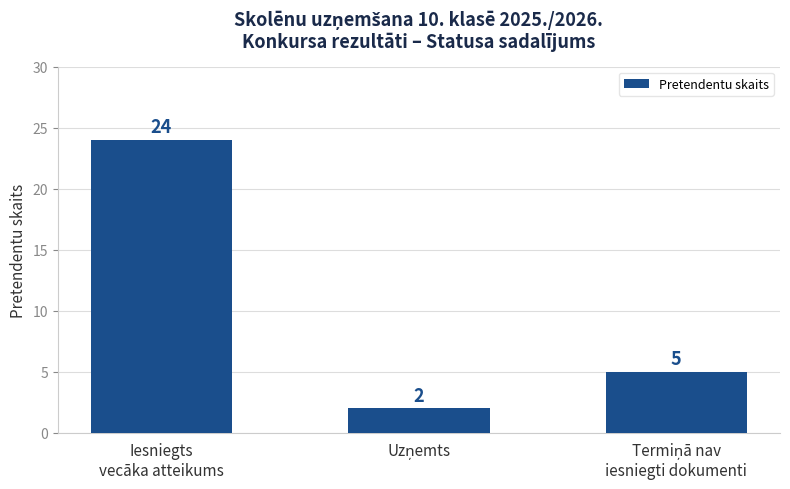

How many values are between 2 and 24?

3